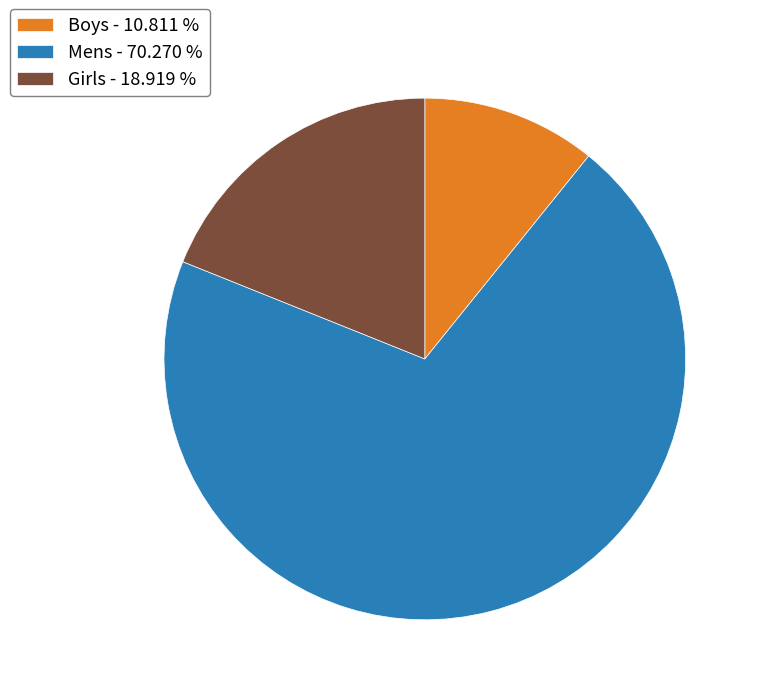

What is the largest slice in the pie chart?

Mens - 70.270 %